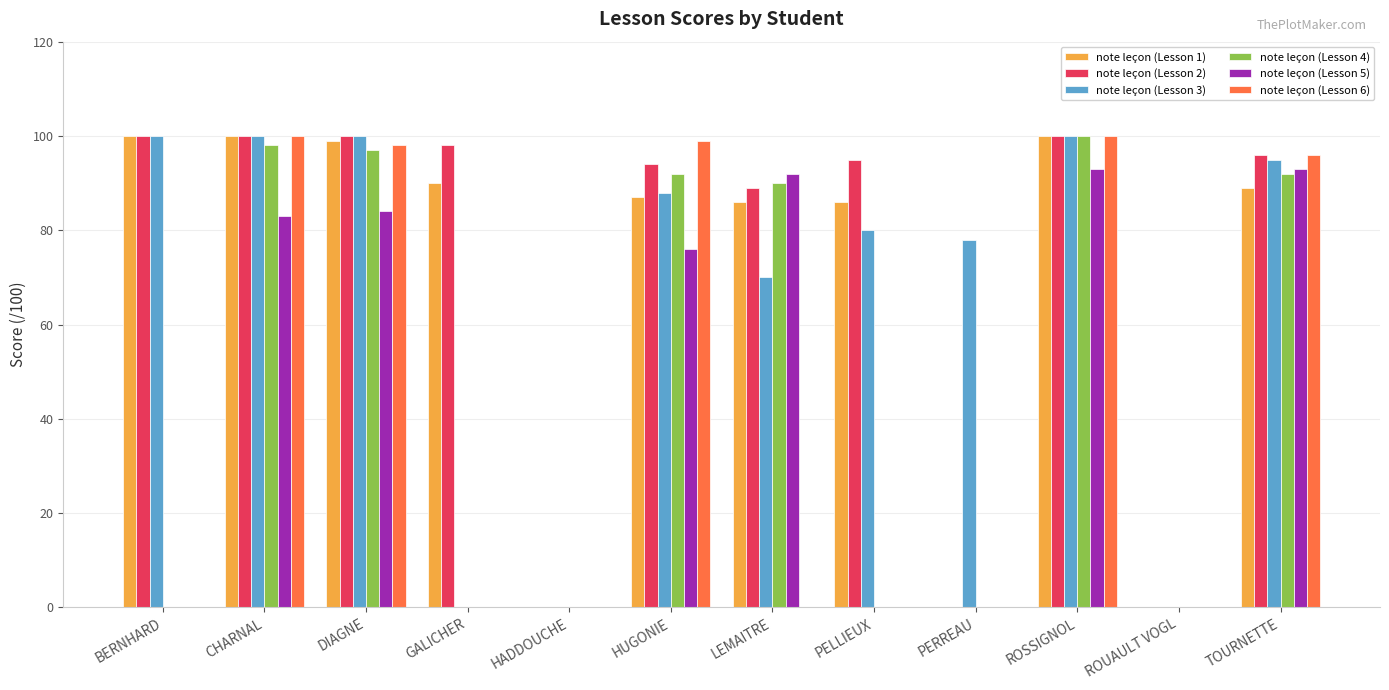

How many categories are shown in the chart?

12